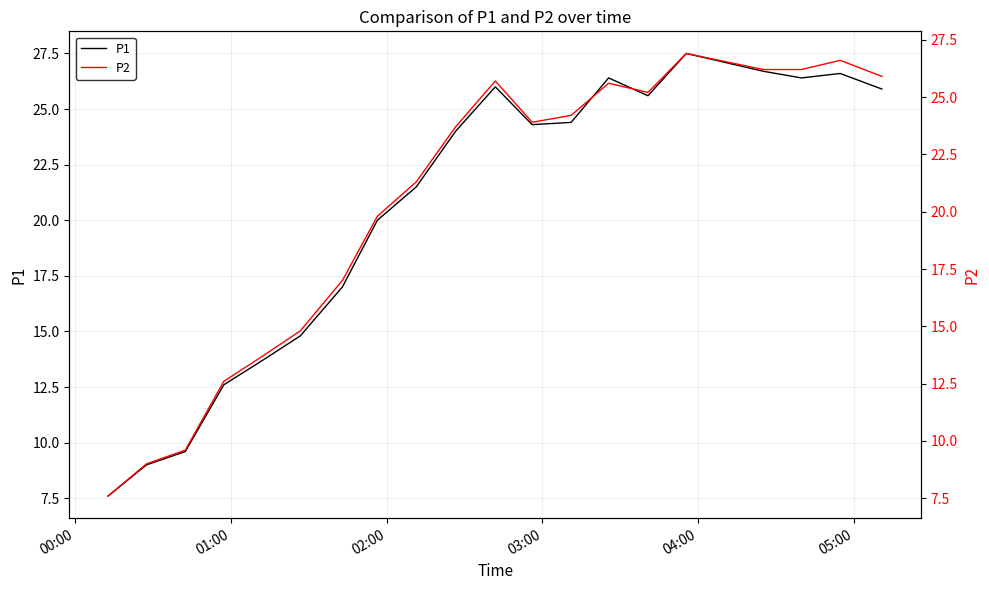

Rank the series by their average value, from highest to lowest.

P1, P2